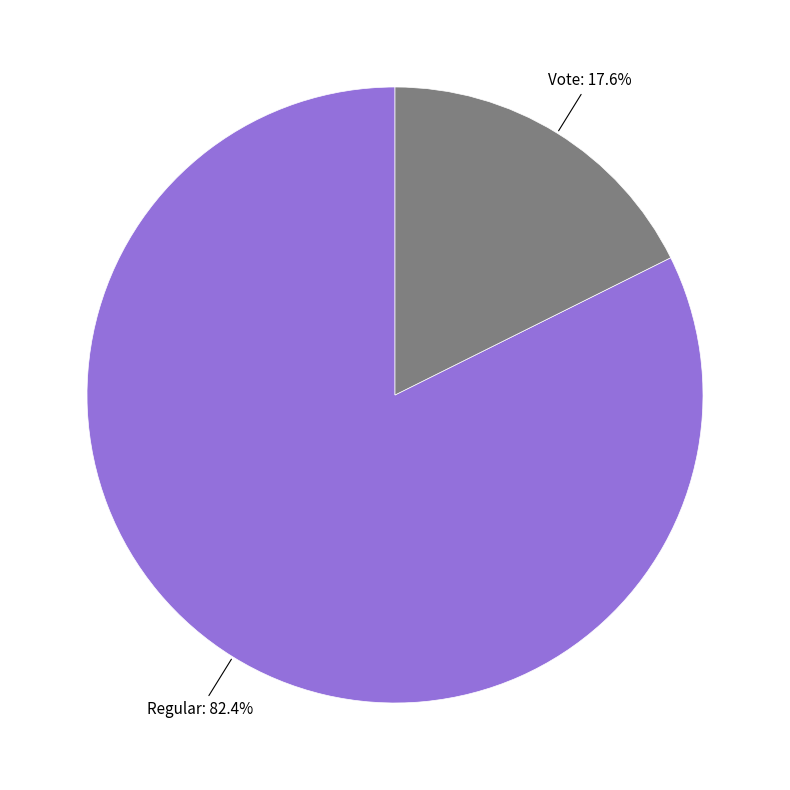

True or false: Vote accounts for 30% of the total.

False